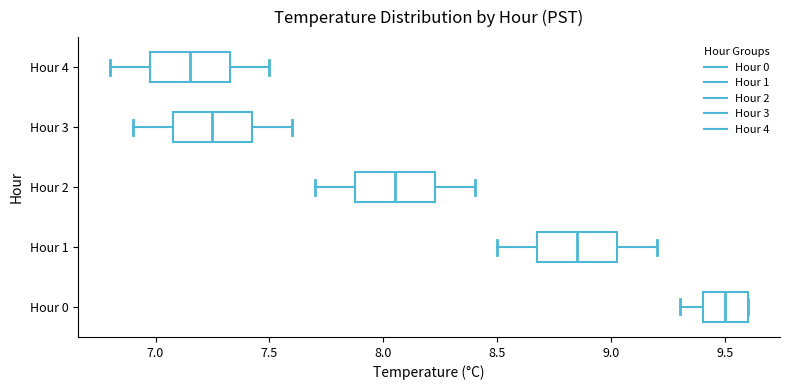

Reading bottom to top, read every box against the x-axis: the position of its median line, the range the box covers, and the ends of its whiskers. The values are not printed on the chart, so give them approximately, as read against the axis.

Hour 0: median 9.50, box 9.40 to 9.60, whiskers 9.30 to 9.60
Hour 1: median 8.85, box 8.70 to 9.05, whiskers 8.50 to 9.20
Hour 2: median 8.05, box 7.90 to 8.25, whiskers 7.70 to 8.40
Hour 3: median 7.25, box 7.10 to 7.45, whiskers 6.90 to 7.60
Hour 4: median 7.15, box 7.00 to 7.35, whiskers 6.80 to 7.50